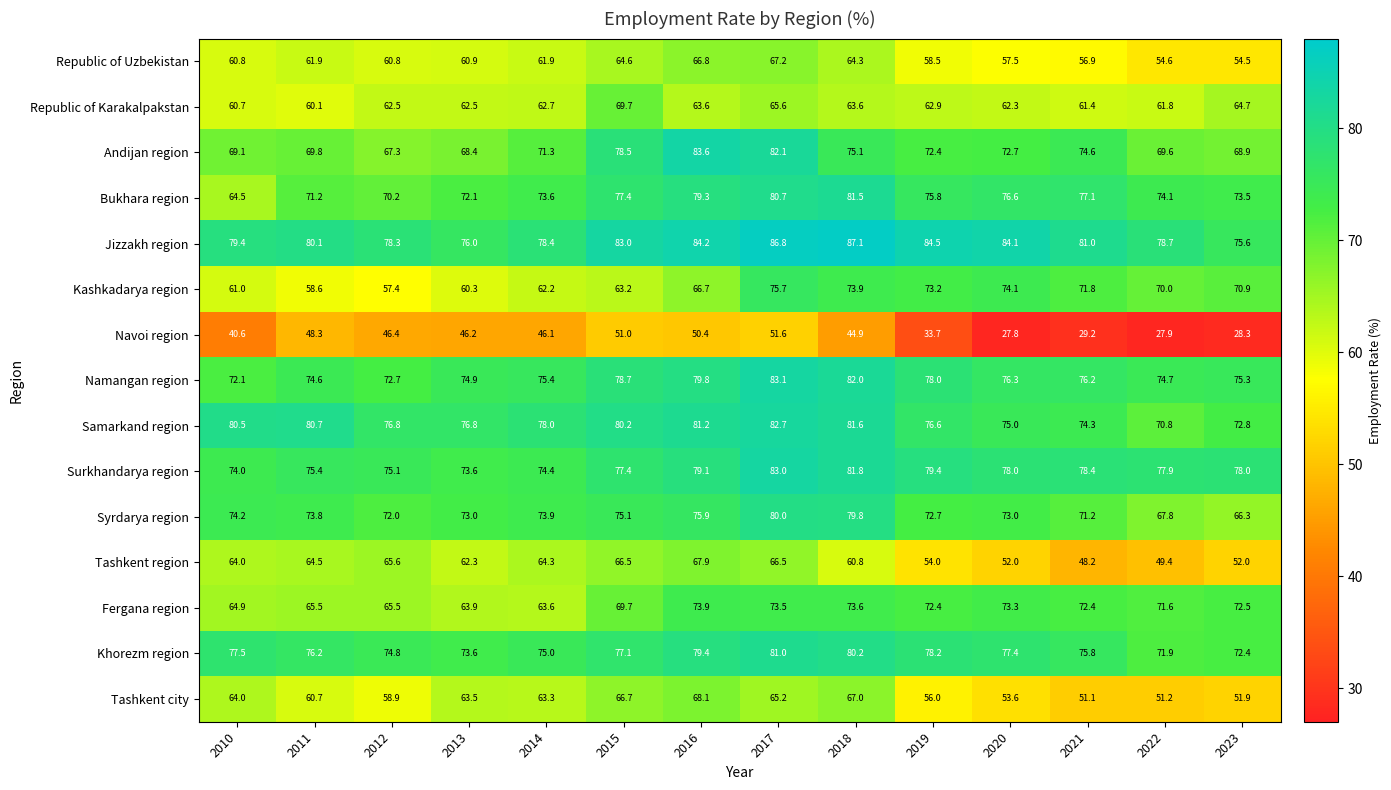

What is the spread (max minus min) of values at 2022?

50.8